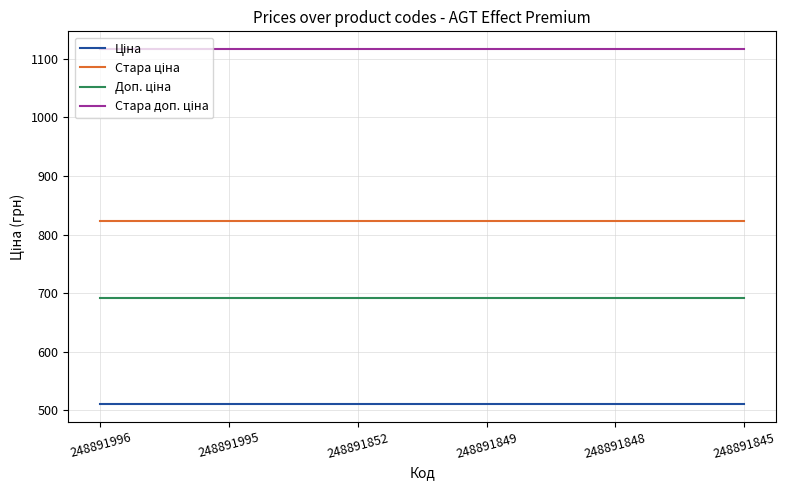

What is the spread (max minus min) of values at 248891996?

605.9